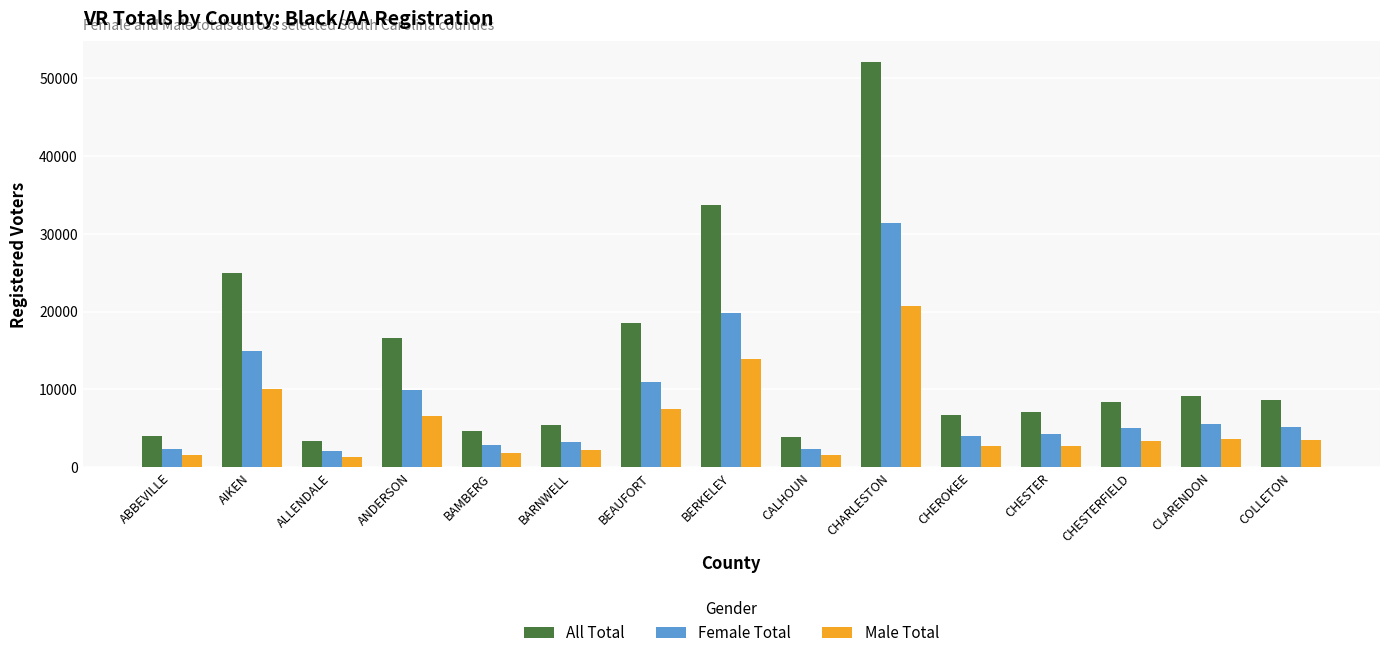

The All Total series shows 6746 at CHEROKEE. True or false?

True